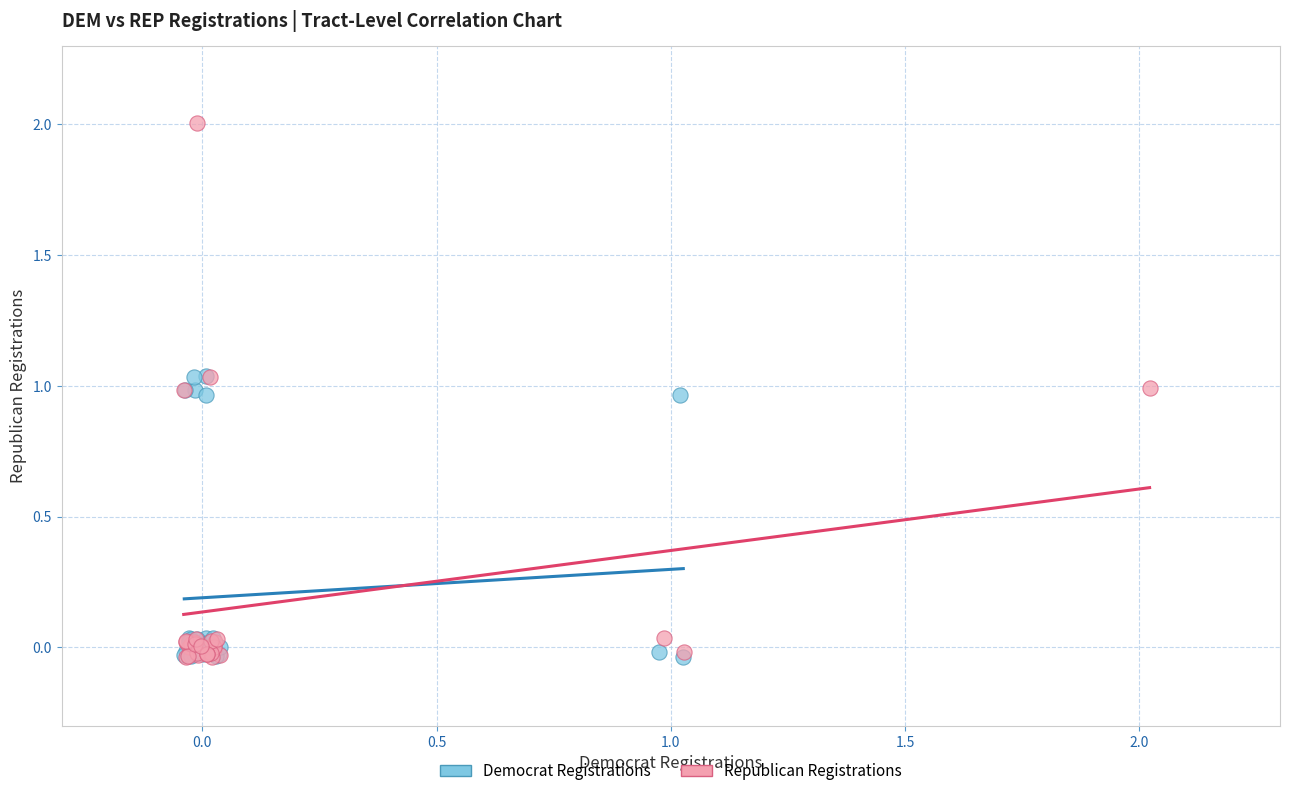

Which series has the widest spread of Y values?

Republican Registrations